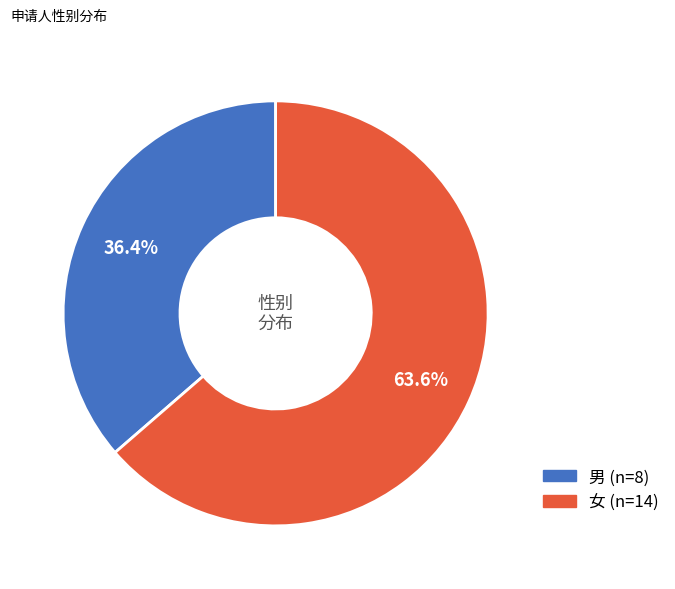

What is the majority slice?

女